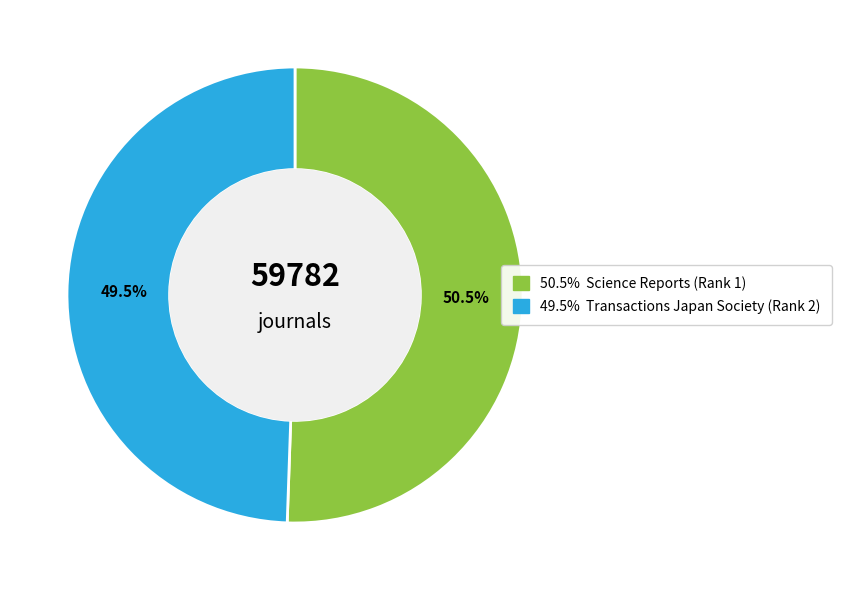

How many slices are in this pie chart?

2